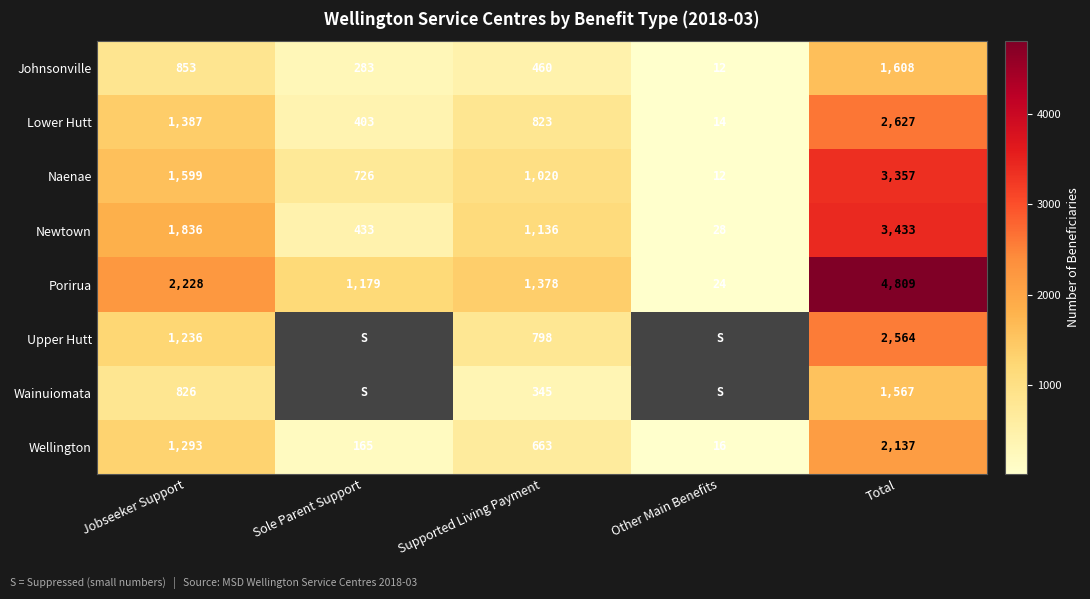

At which label is Porirua closest to 2416?

Jobseeker Support